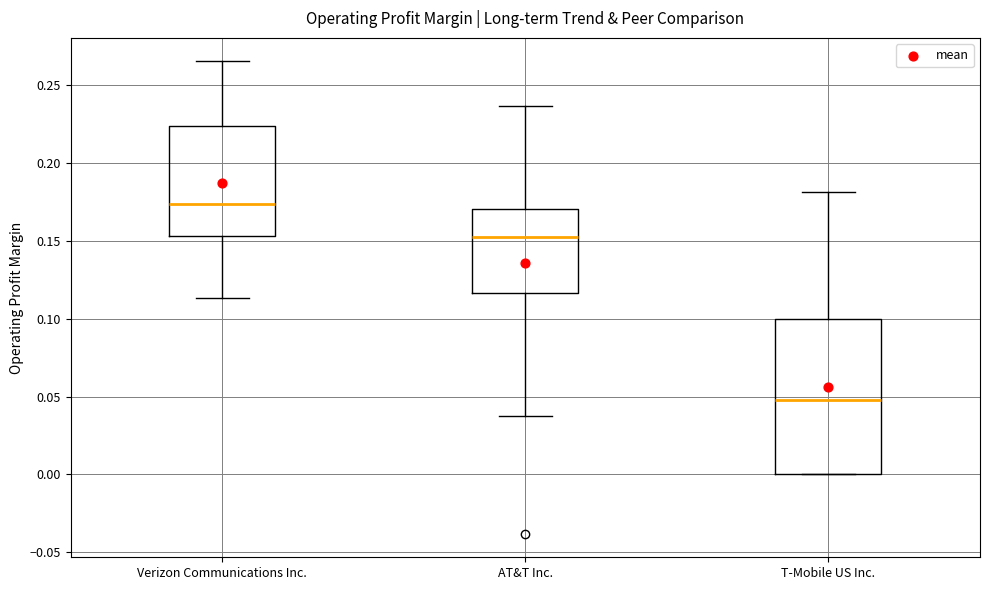

Reading left to right, read every box against the y-axis: the position of its median line, the range the box covers, and the ends of its whiskers. The values are not printed on the chart, so give them approximately, as read against the axis.

Verizon Communications Inc.: median 0.175, box 0.155 to 0.225, whiskers 0.115 to 0.265
AT&T Inc.: median 0.155, box 0.115 to 0.170, whiskers 0.035 to 0.235
T-Mobile US Inc.: median 0.050, box 0.000 to 0.100, whiskers 0.000 to 0.180